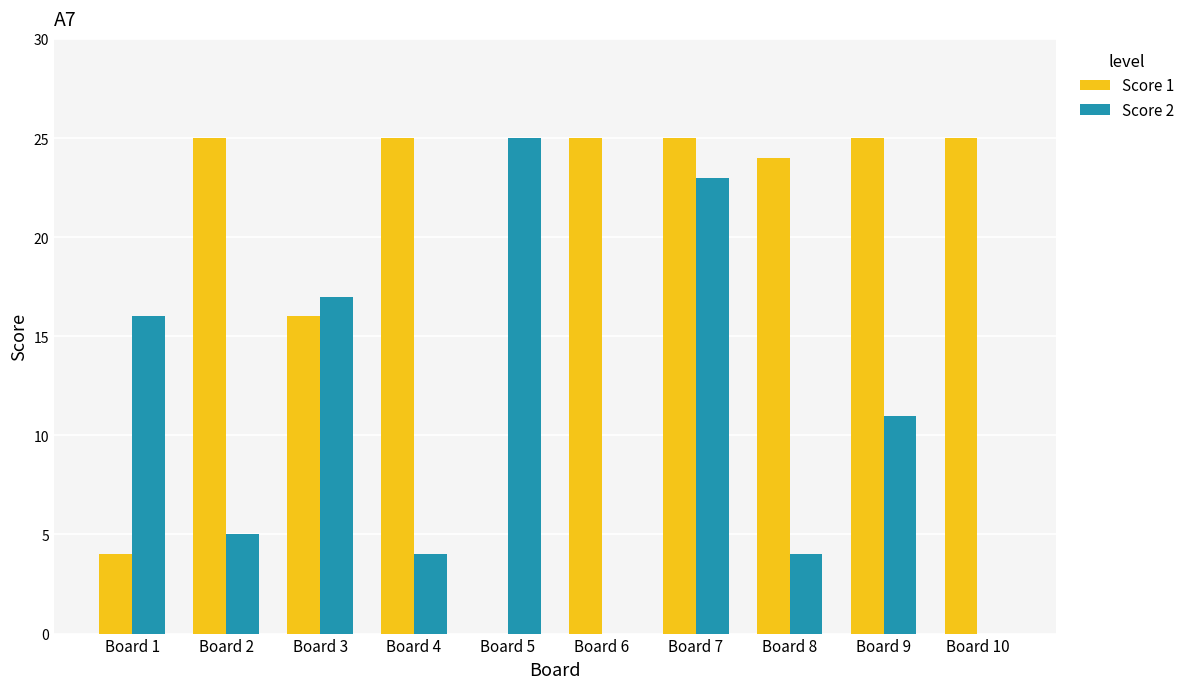

Between Board 8 and Board 9, which series saw the biggest shift?

Score 2